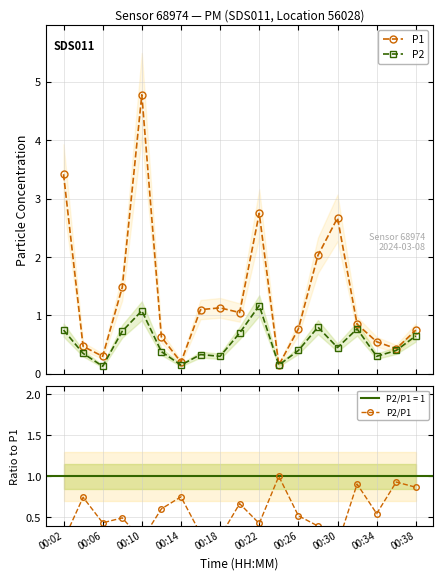

What is the maximum value for P2?

1.2